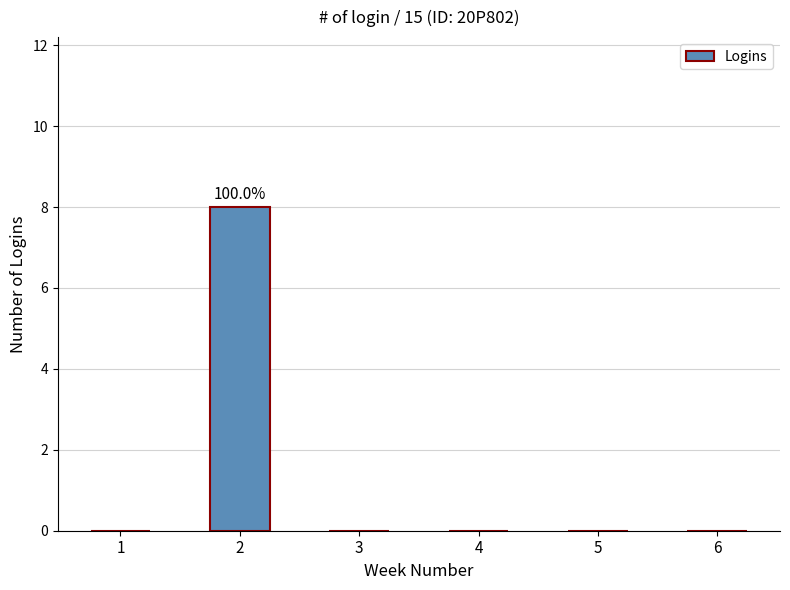

Count the number of categories in the chart.

6